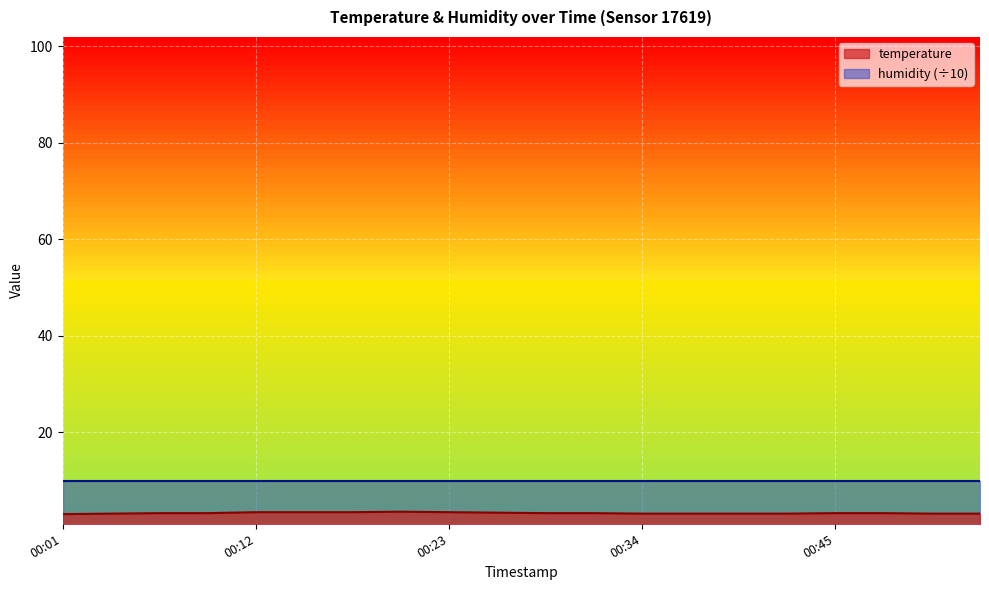

Reading left to right, extract all data points from this chart.

00:01=3.1	00:04=3.2	00:06=3.3	00:09=3.3	00:12=3.5	00:15=3.5	00:18=3.5	00:20=3.6	00:23=3.5	00:26=3.4	00:29=3.3	00:32=3.3	00:34=3.2	00:37=3.2	00:40=3.2	00:43=3.2	00:45=3.3	00:48=3.3	00:51=3.2	00:54=3.2